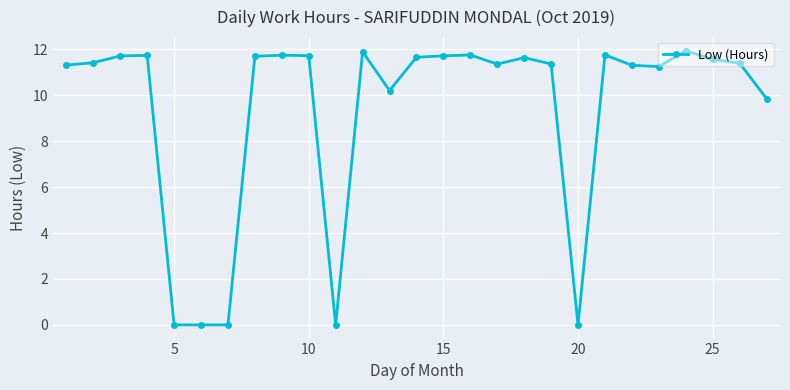

True or false: there are more than 2 points higher than both neighbors.

True